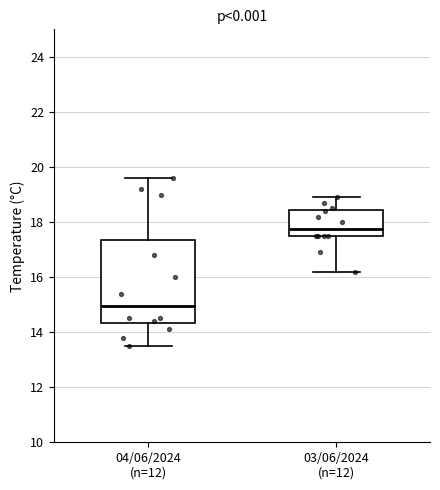

Comparing the boxes themselves (not the whiskers), which one is the tallest?

04/06/2024 (n=12)